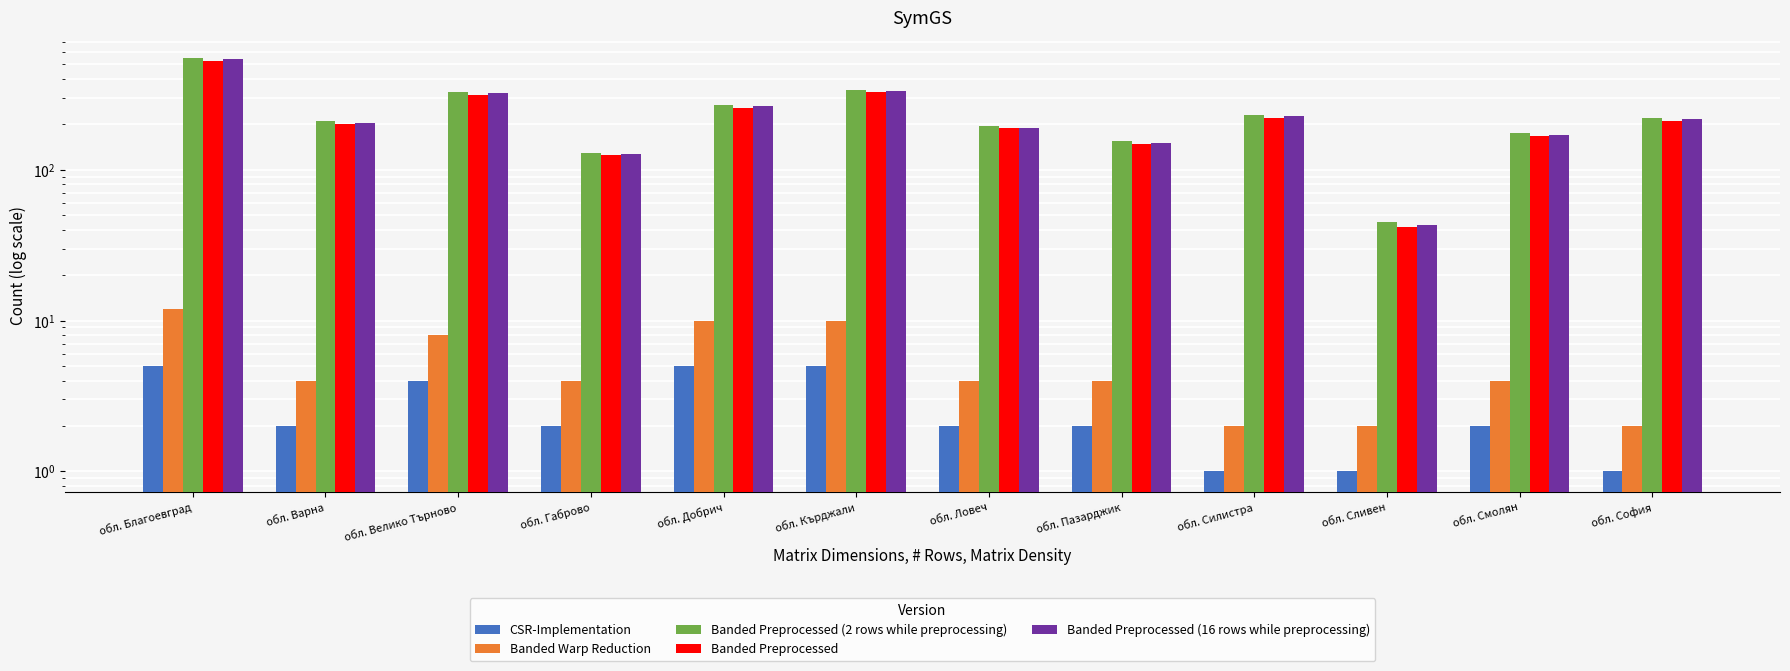

At which label does Banded Preprocessed (16 rows while preprocessing) first exceed 216?

обл. Благоевград